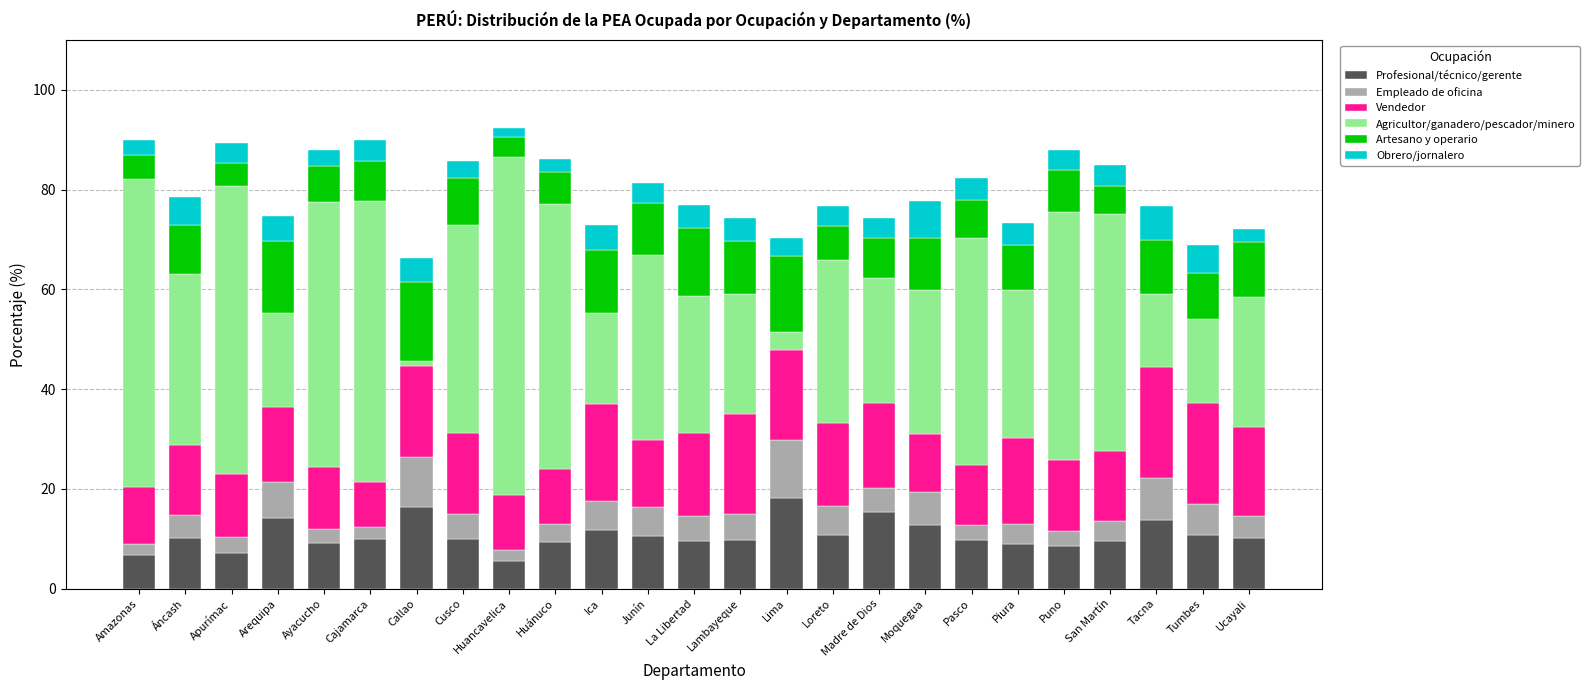

How many series are shown in this chart?

6